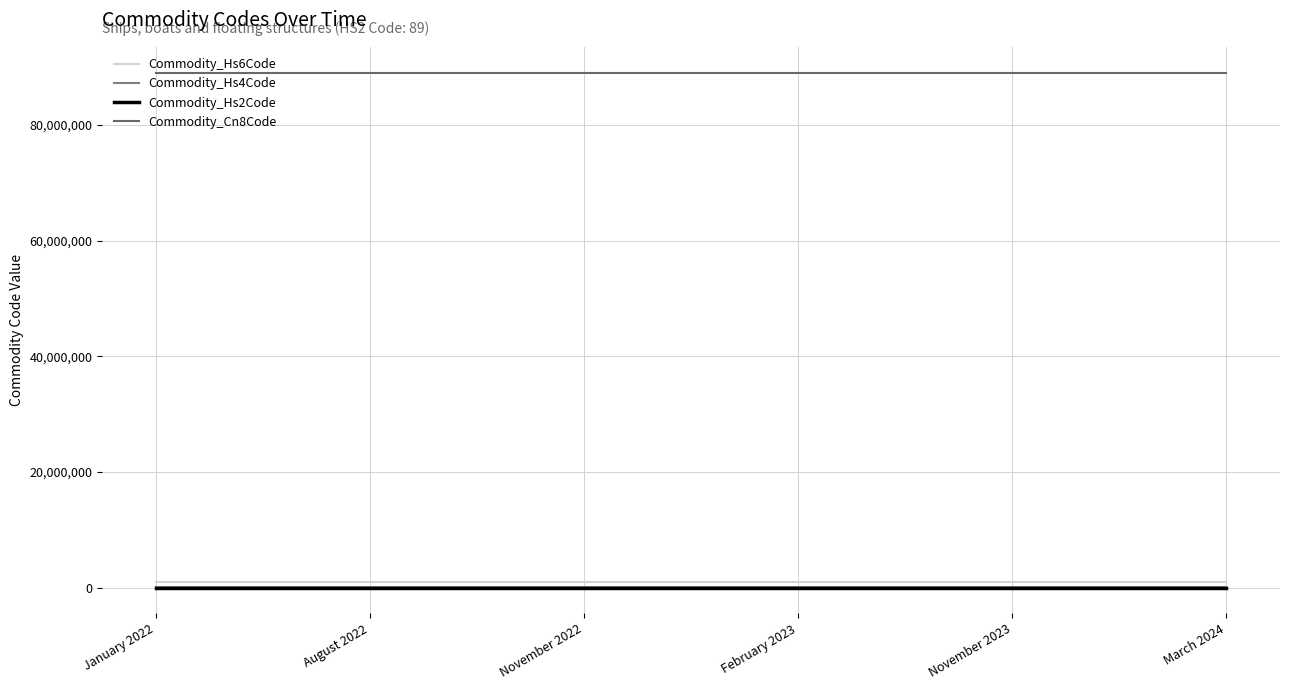

Between November 2022 and February 2023, which series saw the biggest shift?

Commodity_Hs6Code